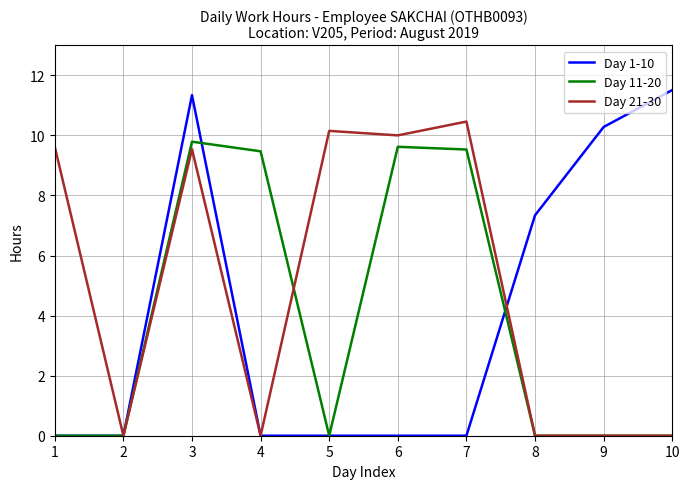

Which series has the widest spread of values?

Day 1-10